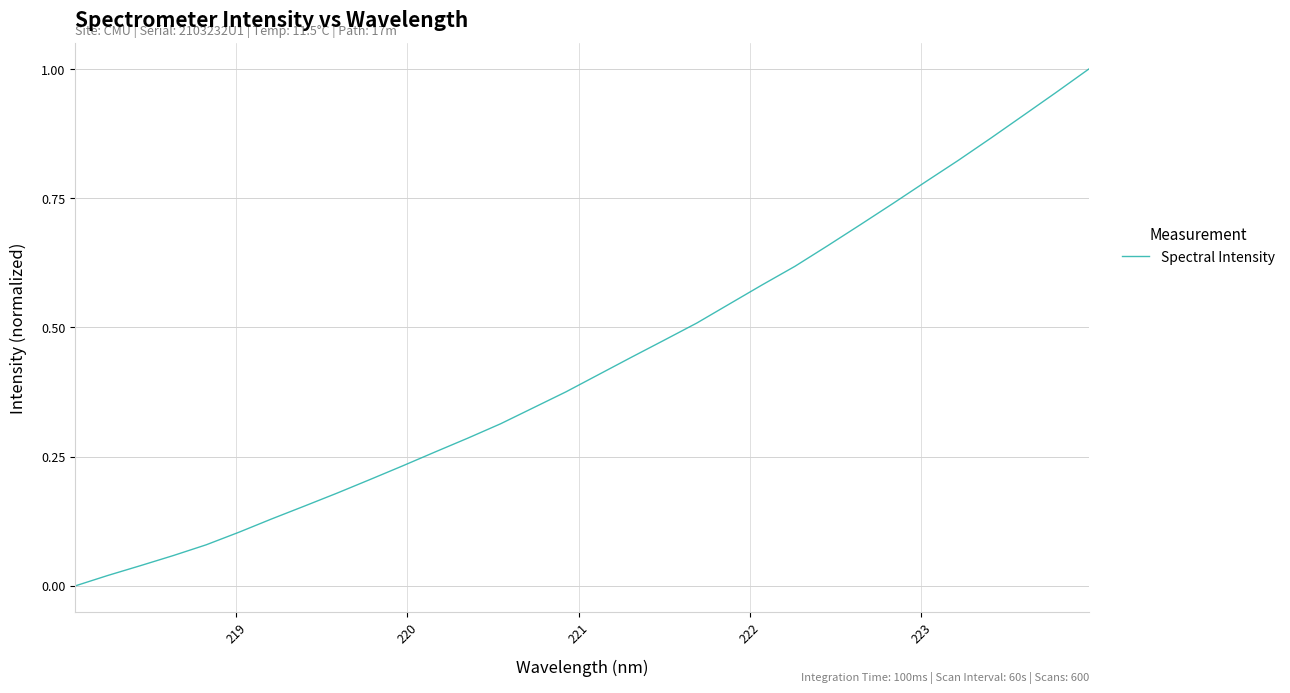

Does the chart have visible grid lines?

Yes